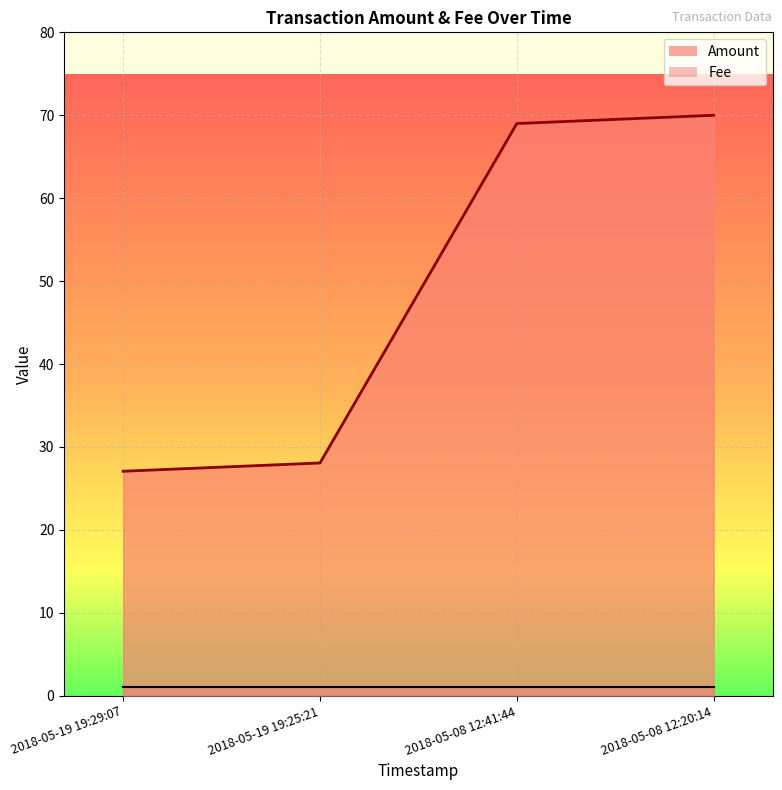

What is the difference between the second highest and second lowest values?

40.9